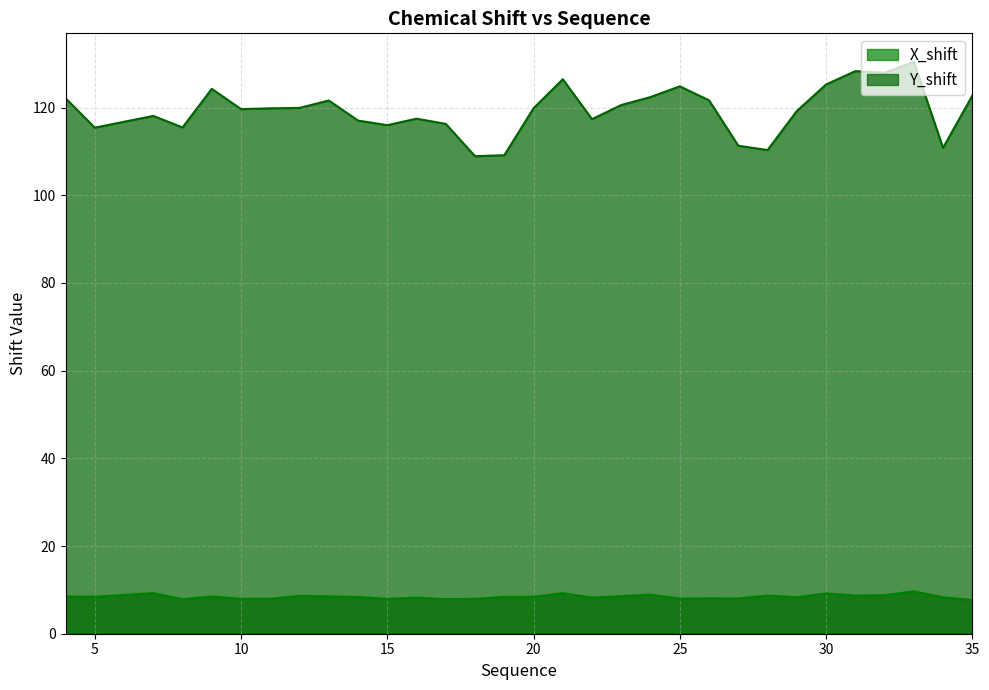

How many values in the X_shift series exceed 8?

24